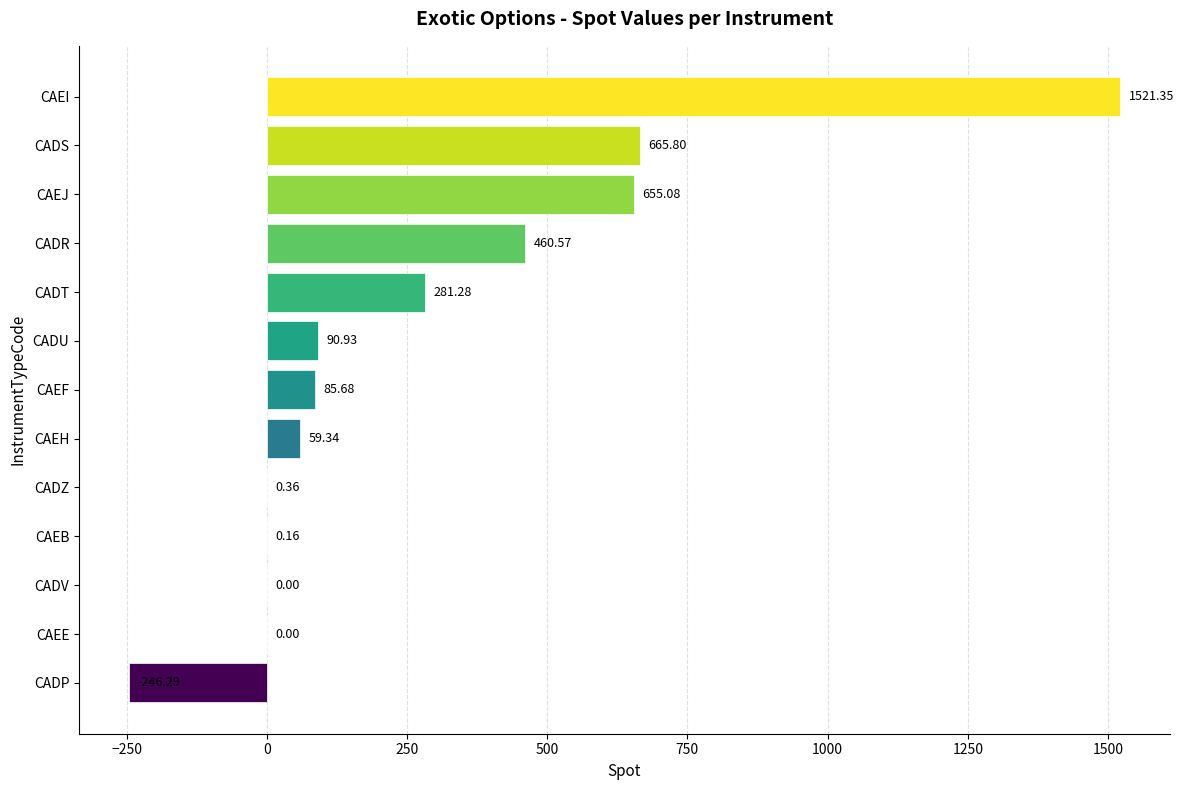

What is the sum of all values?

3574.3